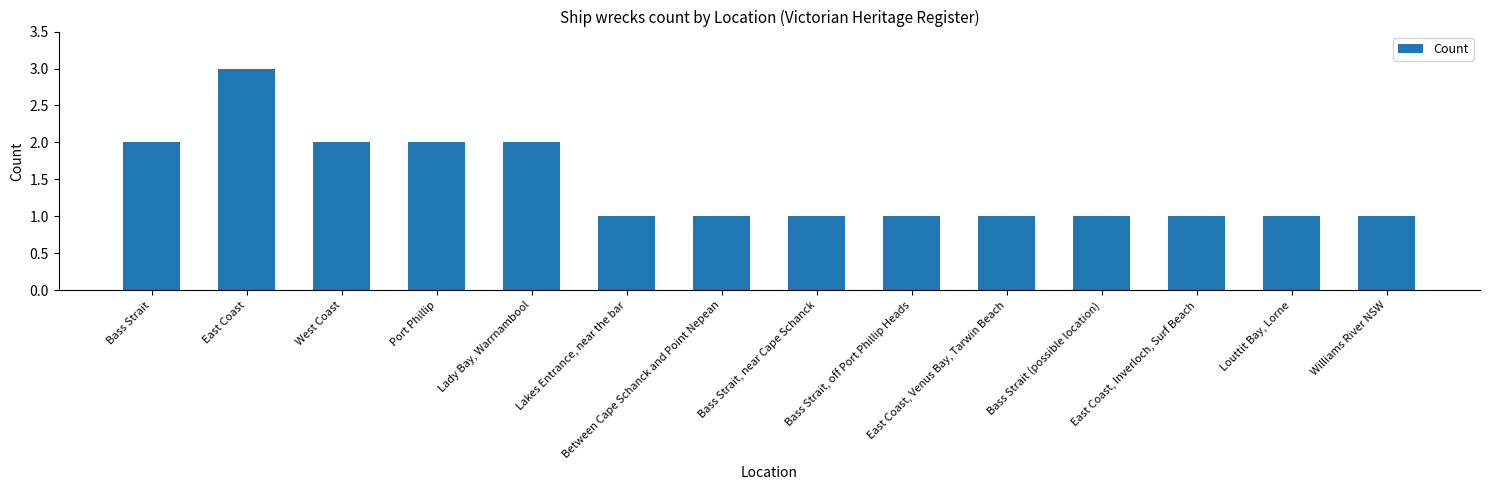

Which category has the highest value across all series?

East Coast